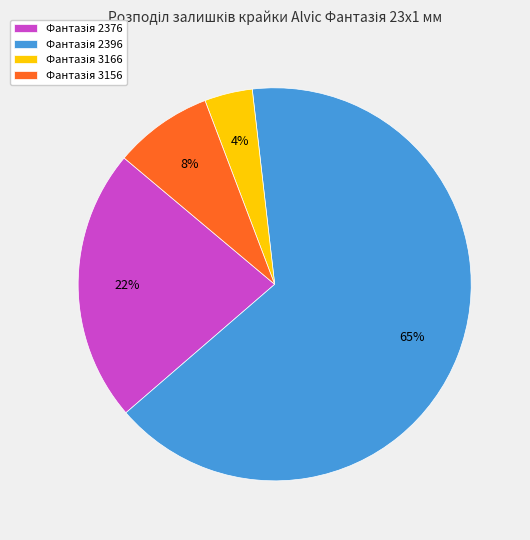

To the nearest percent, what is the average slice percentage?

25%